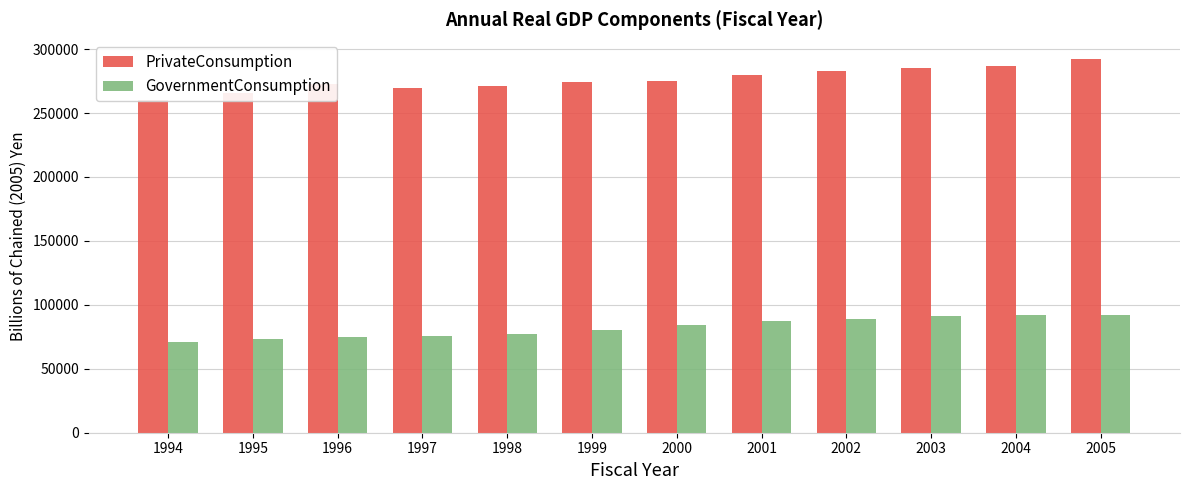

Does the chart contain any negative values?

No